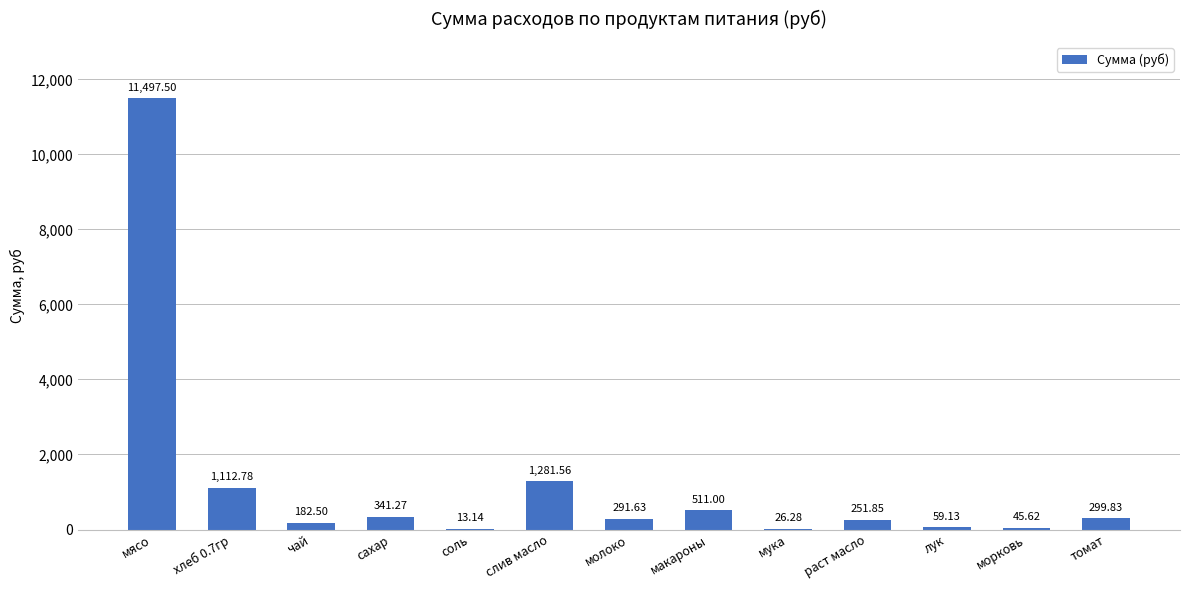

What is the change in value from хлеб 0.7гр to соль?

-1099.6